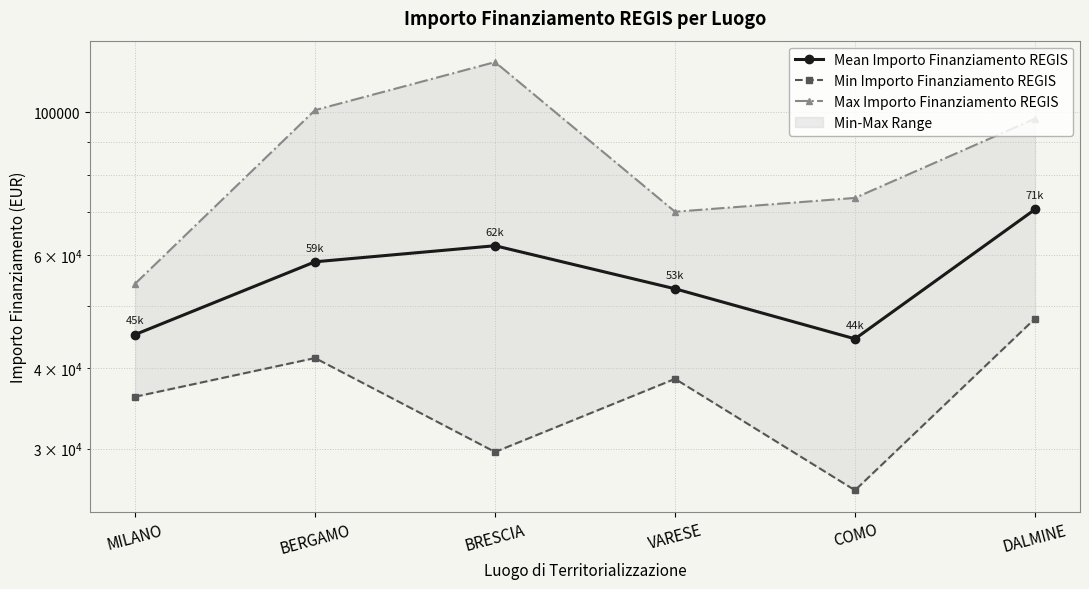

What are all the series names shown in the legend?

Mean Importo Finanziamento REGIS, Min Importo Finanziamento REGIS, Max Importo Finanziamento REGIS